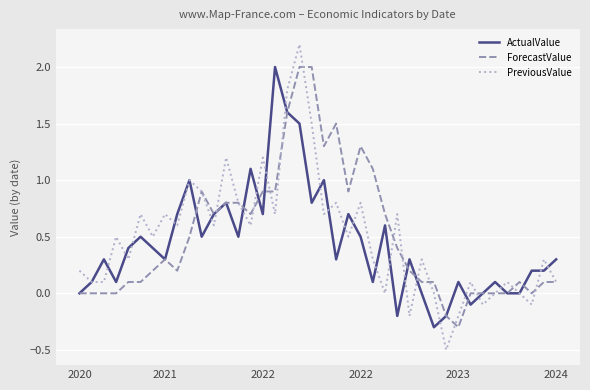

Which series has the largest range (max minus min)?

PreviousValue